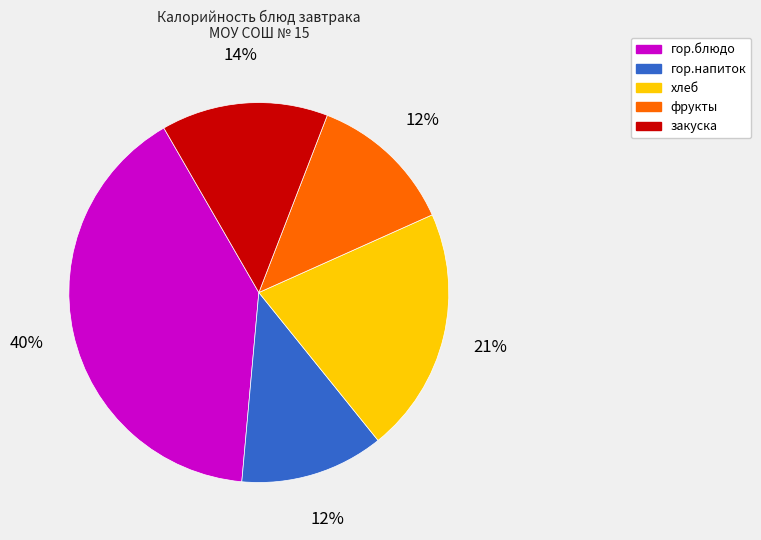

To the nearest percent, what portion does фрукты represent?

12%